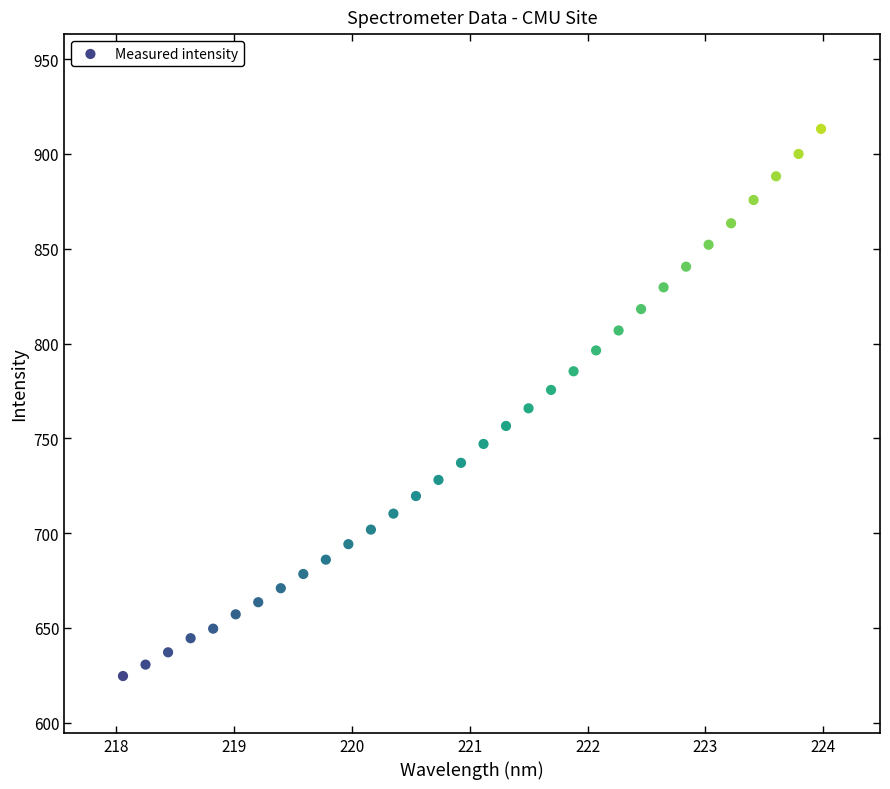

What is the range of X values (max minus min)?

5.9